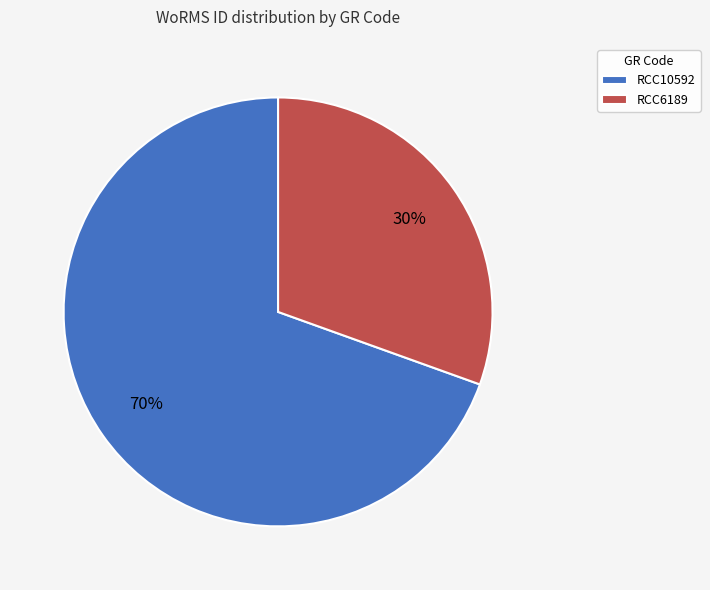

Combined, do RCC10592 and RCC6189 account for over 50%?

Yes